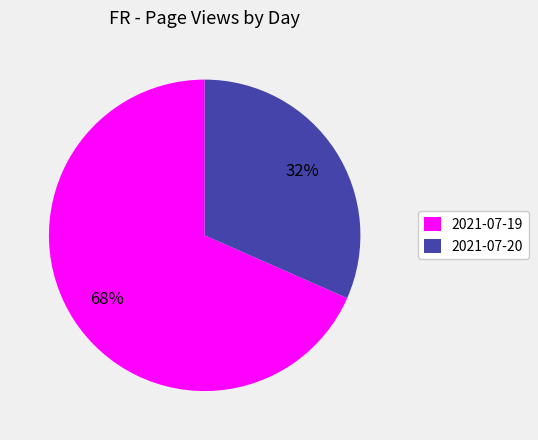

Rank the categories by value from lowest to highest.

2021-07-20, 2021-07-19